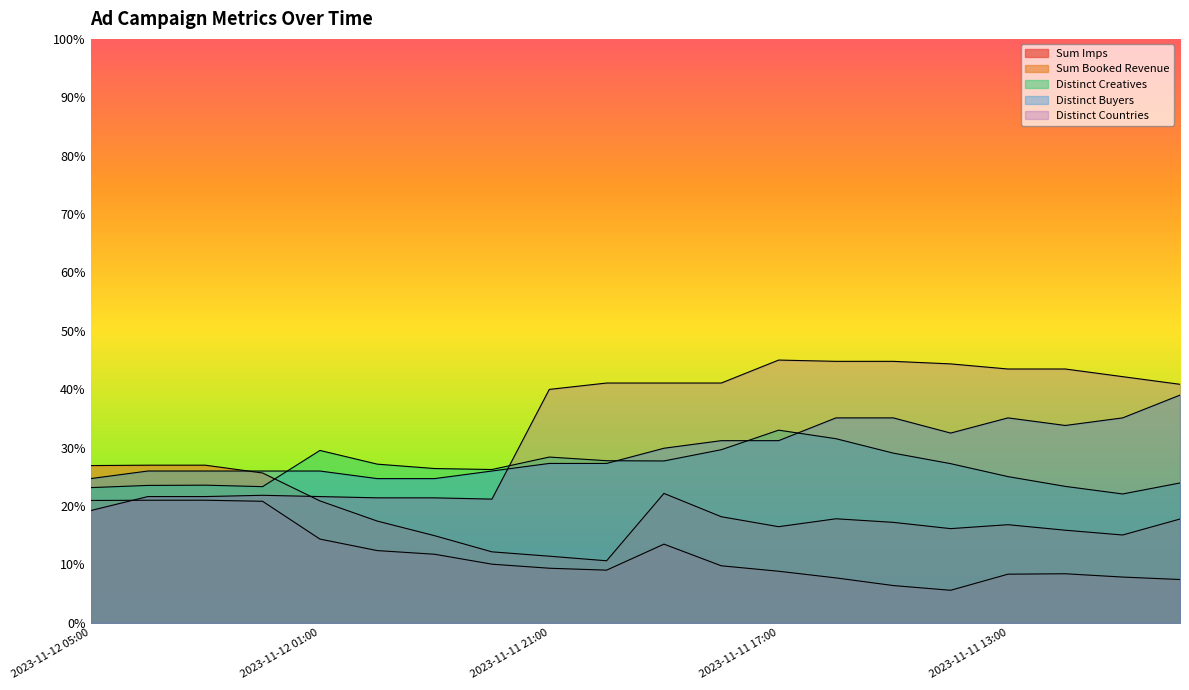

What is the lowest value of the Sum Imps series?

5.6